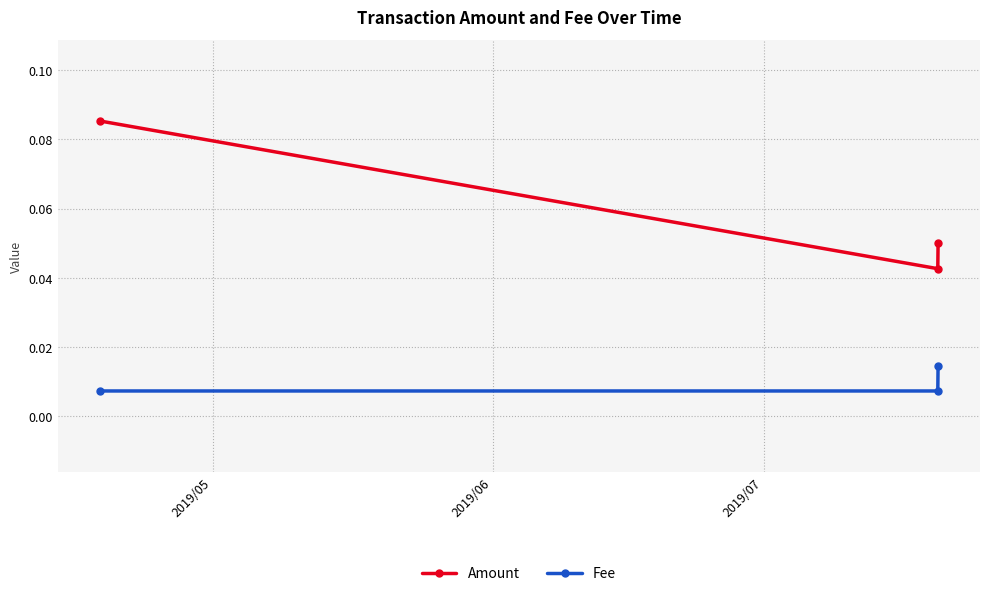

At how many categories does at least one series exceed 0?

3